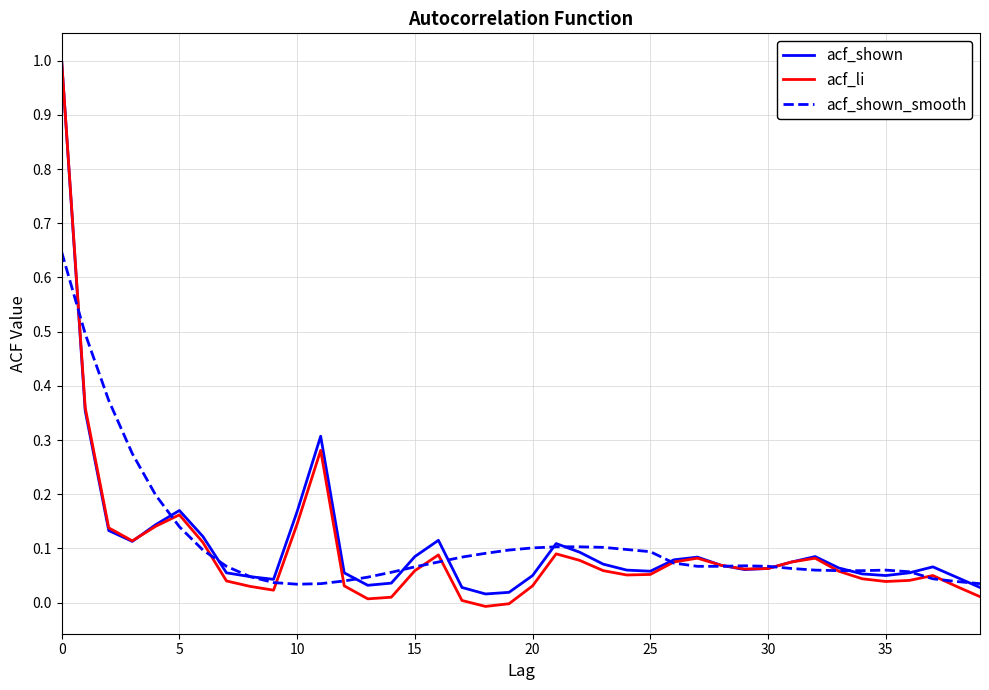

Is this an area chart (filled region under the line)?

No